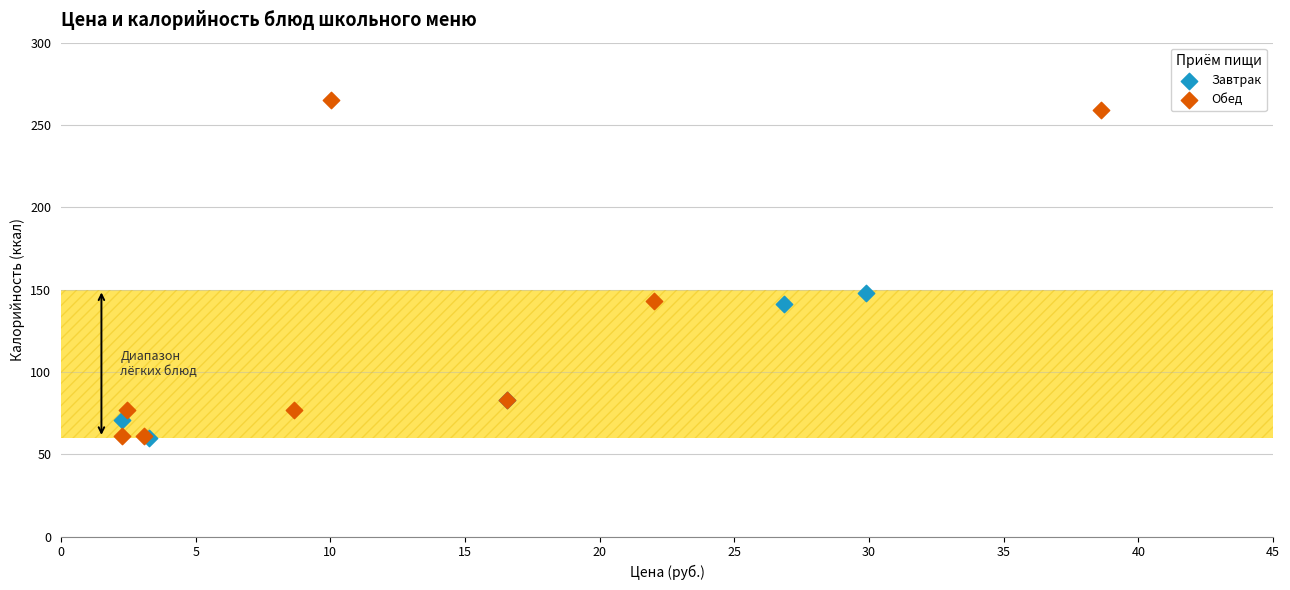

Which series reaches the maximum Y coordinate?

Обед